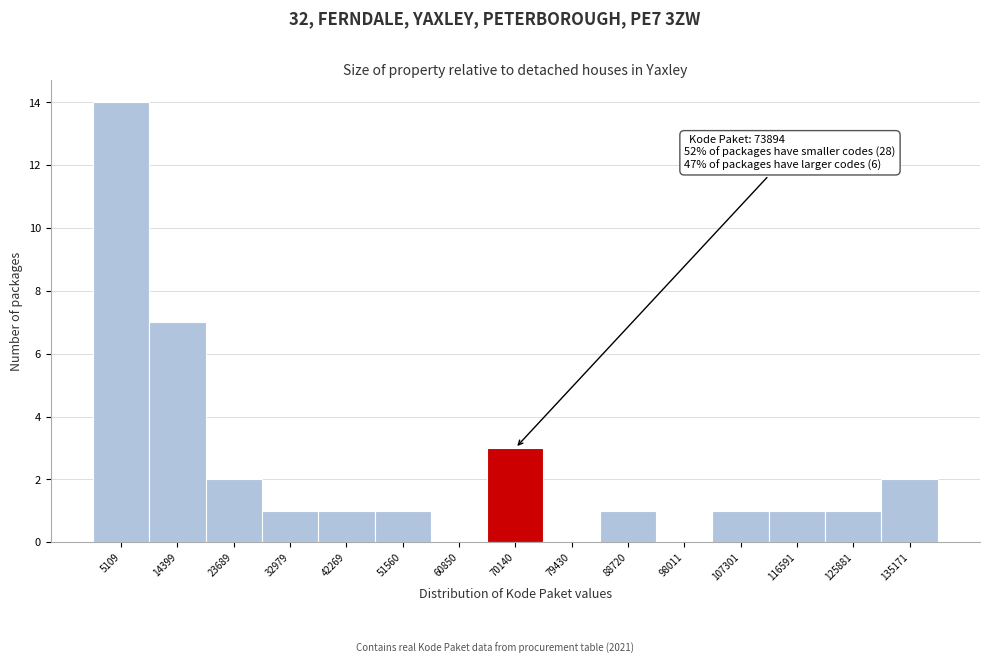

Which range on the x-axis has the tallest bar?

0 to 10000